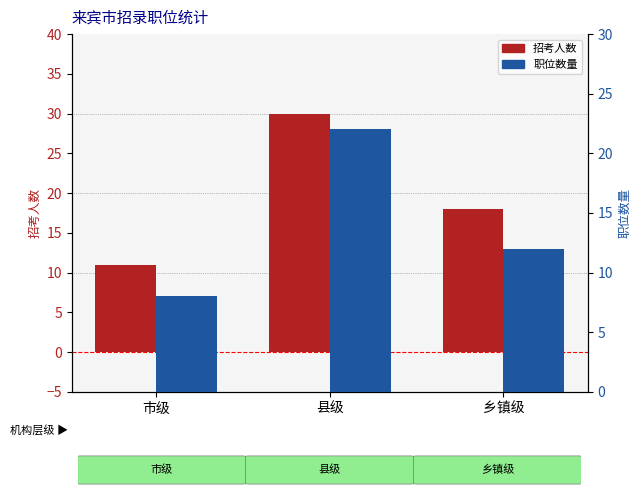

What is the difference between the 职位数量 values at 县级 and 乡镇级?

10